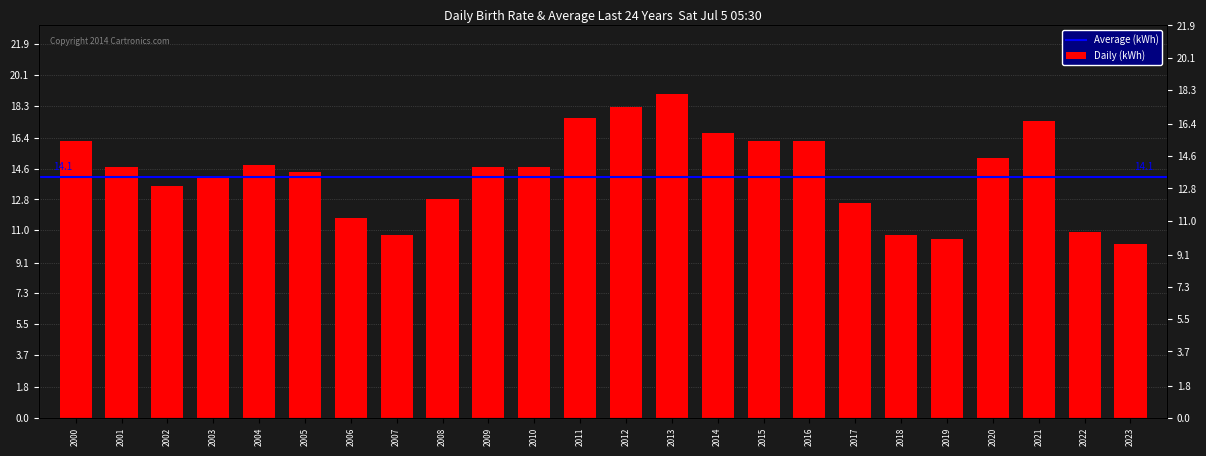

Reading left to right, transcribe all the data shown in this chart.

16.2	14.7	13.6	14.1	14.8	14.4	11.7	10.7	12.8	14.7	14.7	17.6	18.2	19.0	16.7	16.2	16.2	12.6	10.7	10.5	15.2	17.4	10.9	10.2